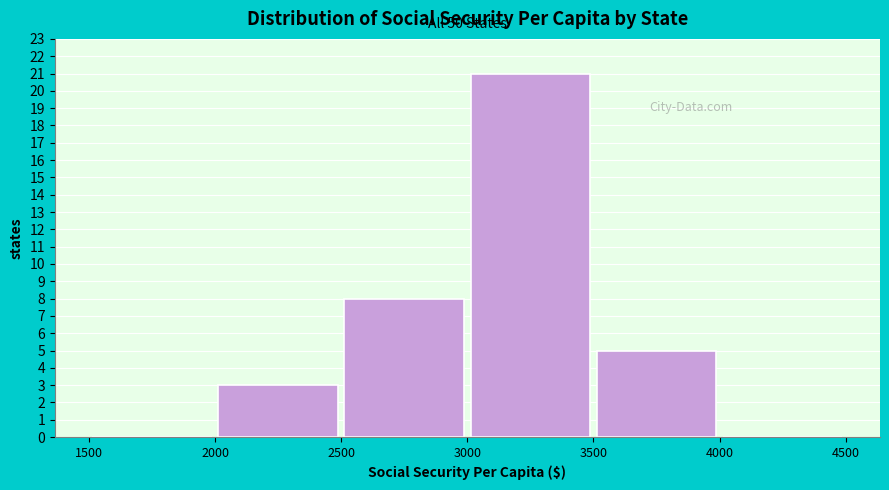

Over which range of the x-axis is the bar tallest?

3000 to 3500